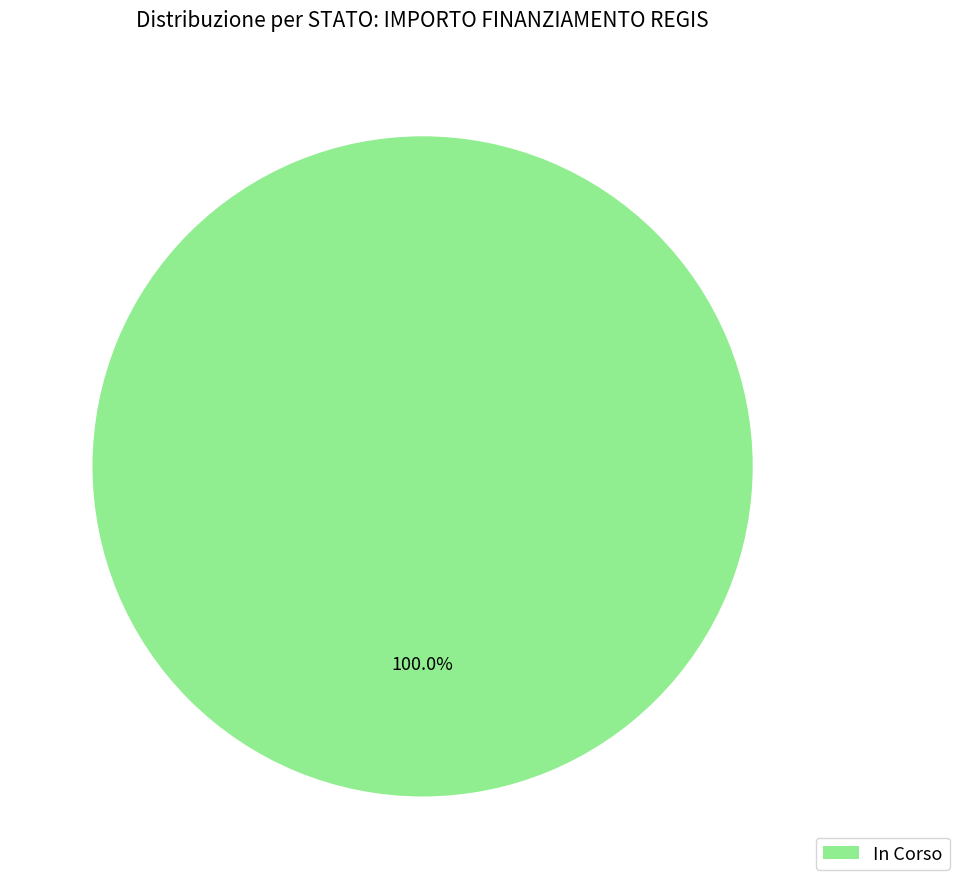

What is the majority slice?

In Corso